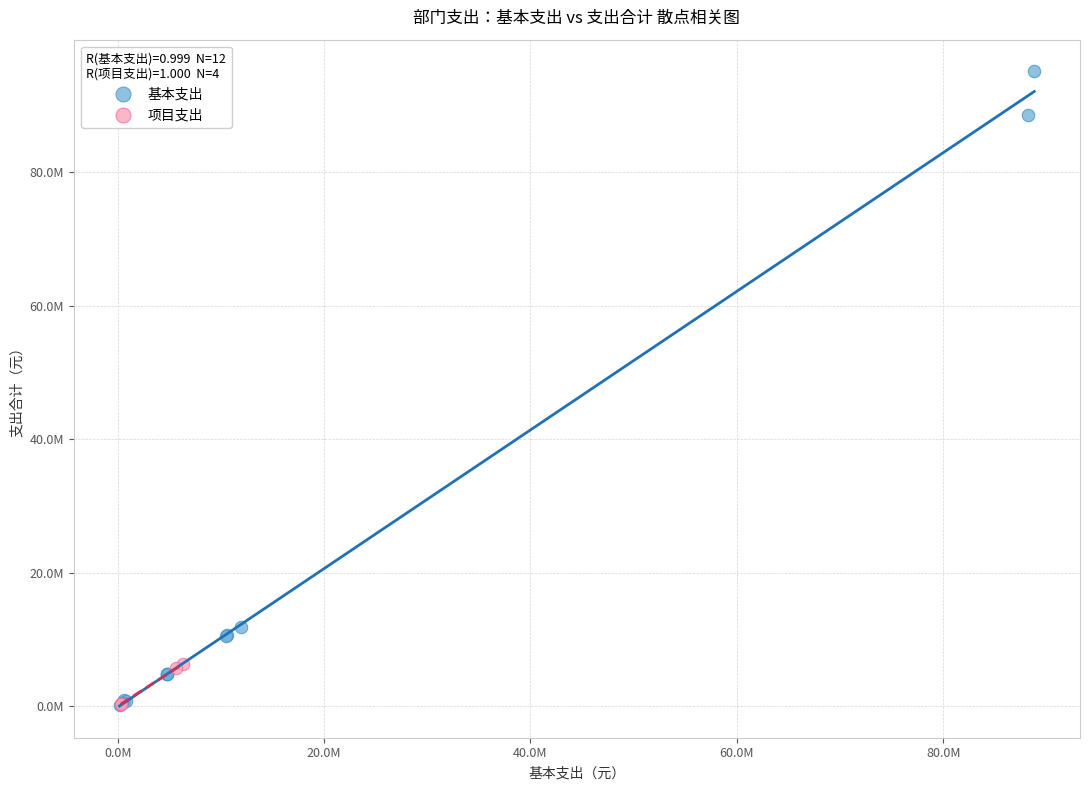

What are all the series names shown in the legend?

基本支出, 项目支出